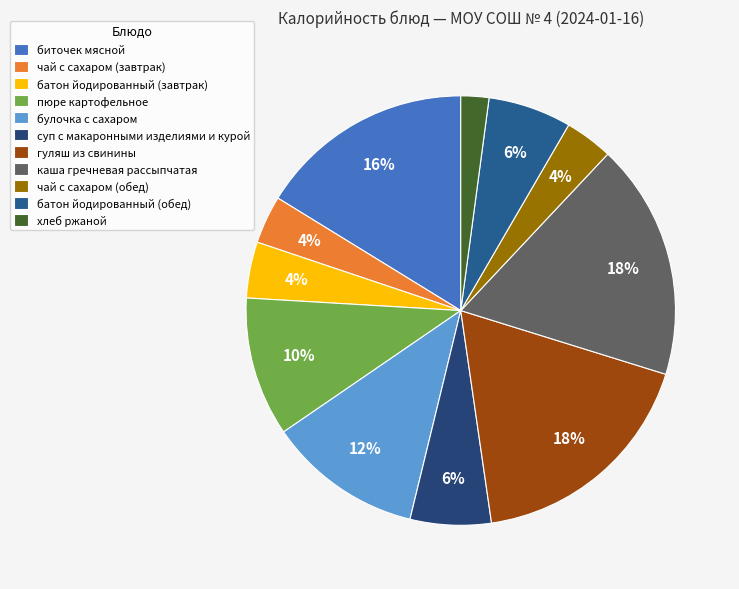

The чай с сахаром (обед) slice represents 14% of the pie. True or false?

False